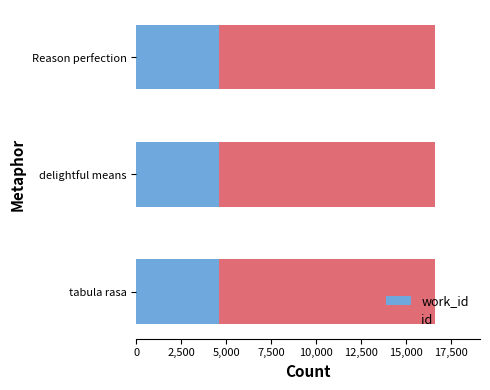

What is the total value across all series at tabula rasa?

16630